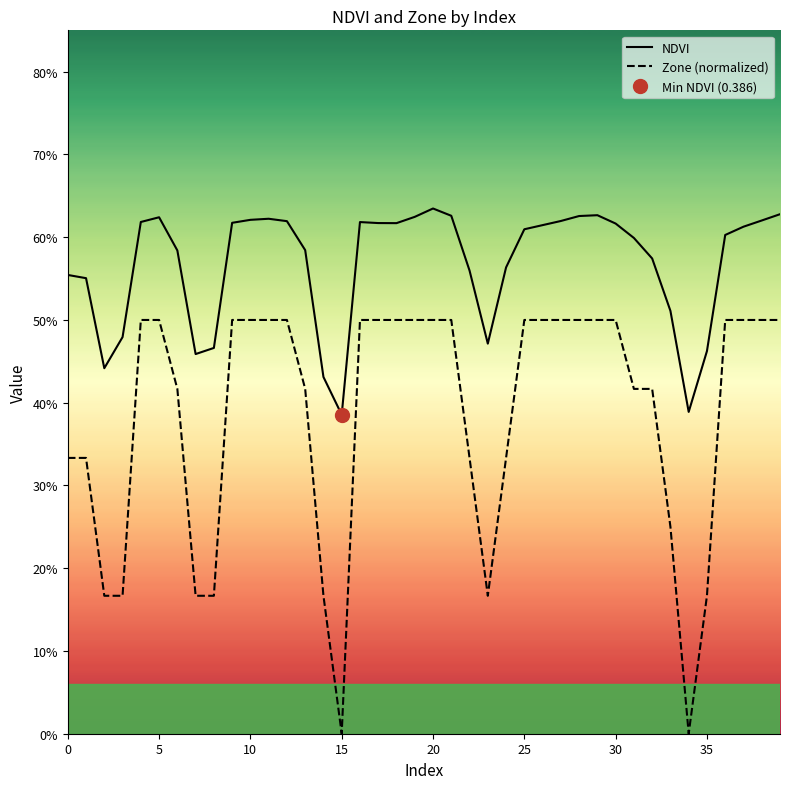

Is it true that Zone (normalized) equals 0.9 at 11?

False